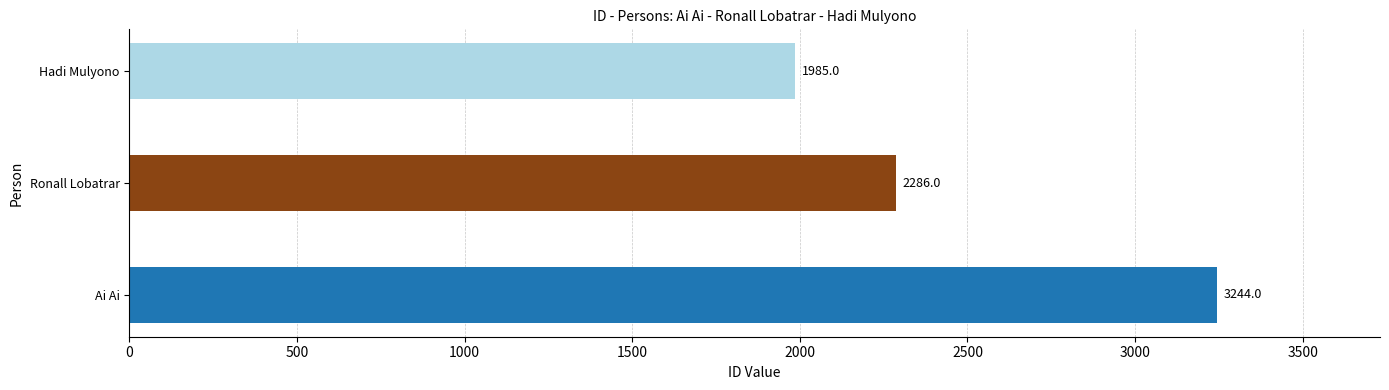

Does the chart contain any negative values?

No